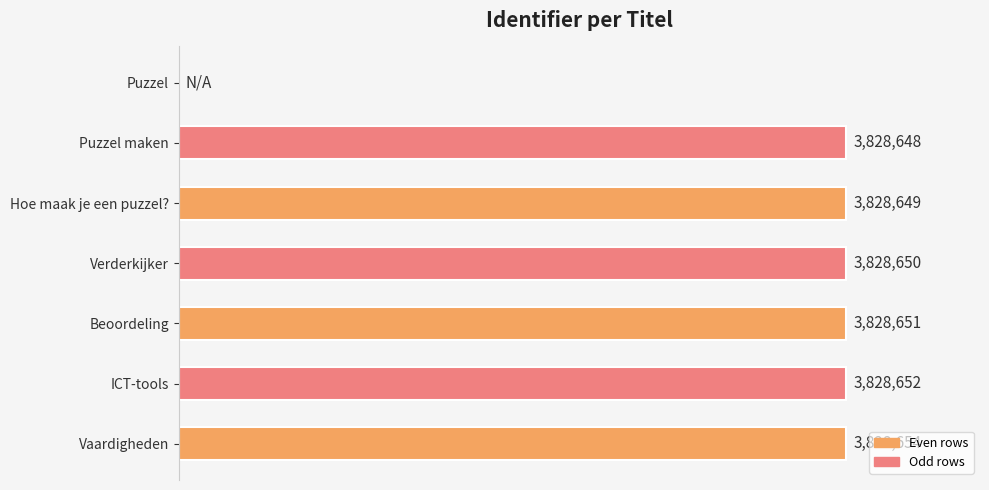

Are the bars horizontal?

Yes